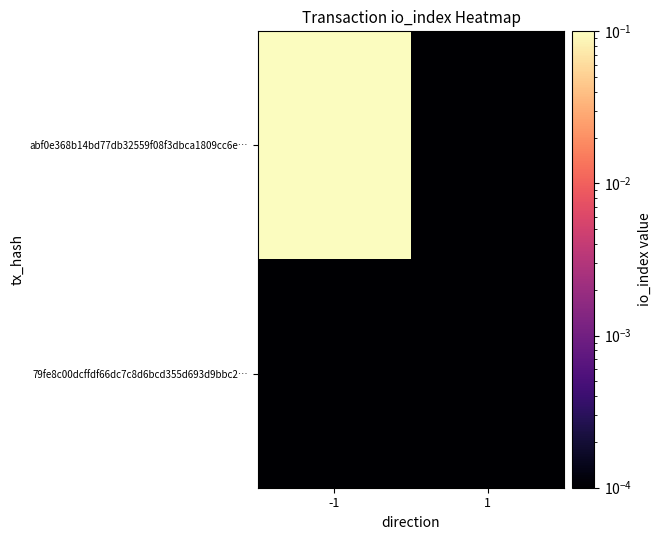

Rank the series by their average value, from lowest to highest.

79fe8c00dcffdf66dc7c8d6bcd355d693d9bbc2…, abf0e368b14bd77db32559f08f3dbca1809cc6e…